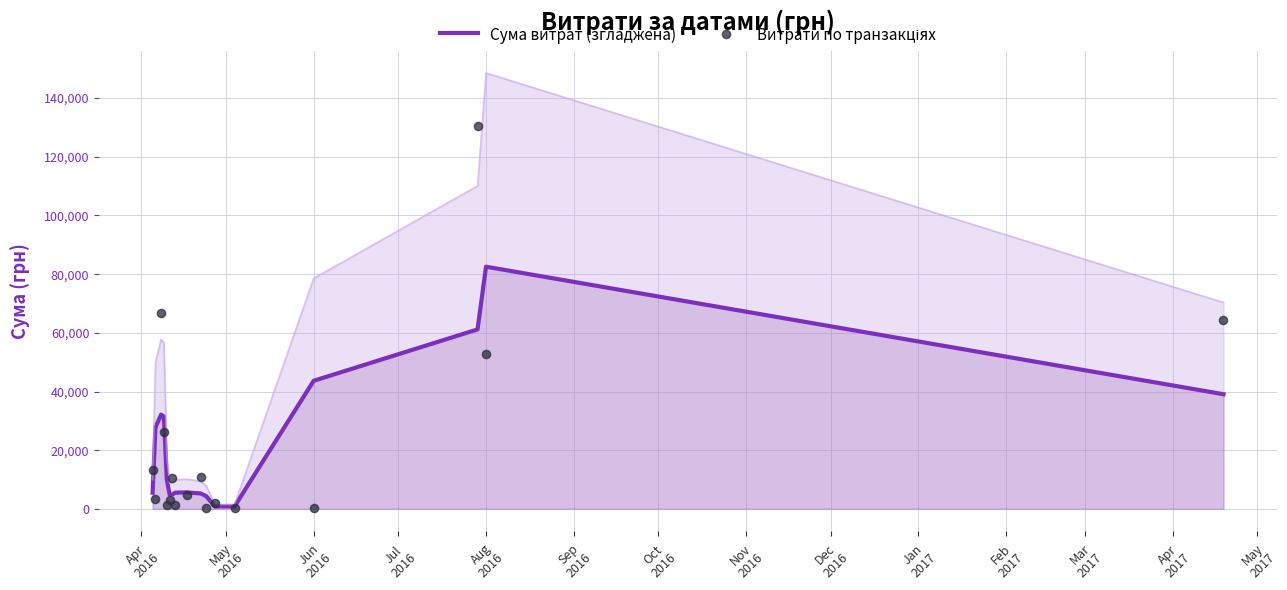

Which series has the widest spread of Y values?

Витрати по транзакціях